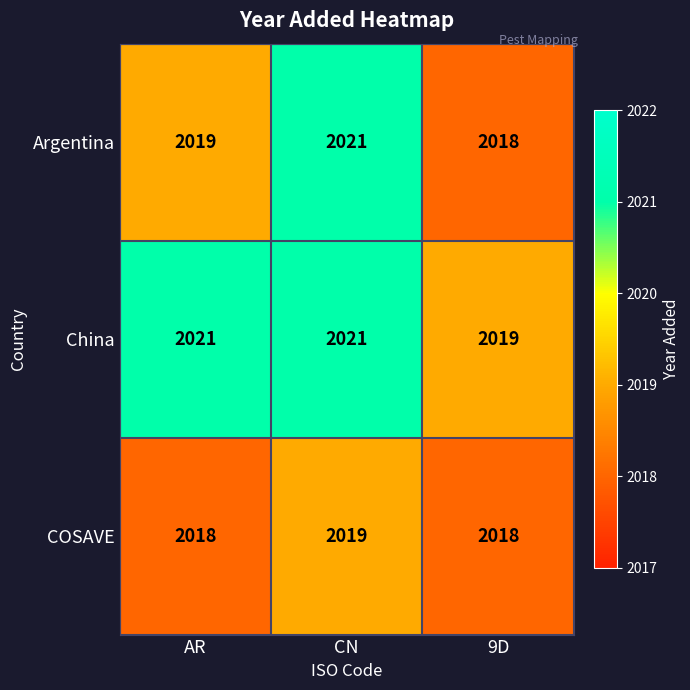

What is the difference between the highest and lowest values at CN?

2